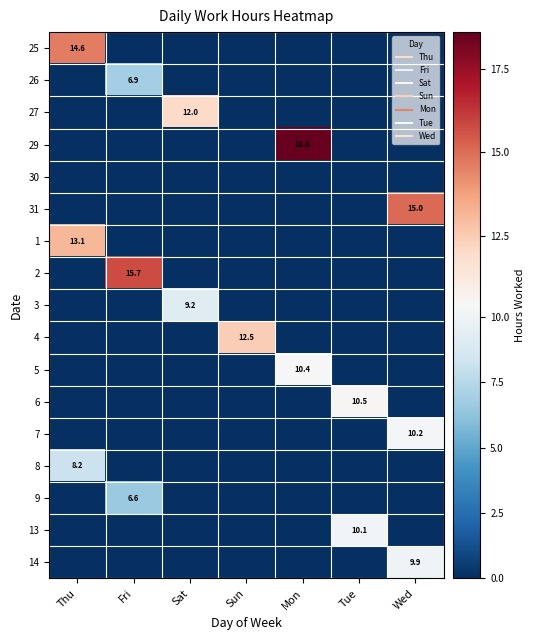

Is it true that 1 equals -5.5 at Sun?

False